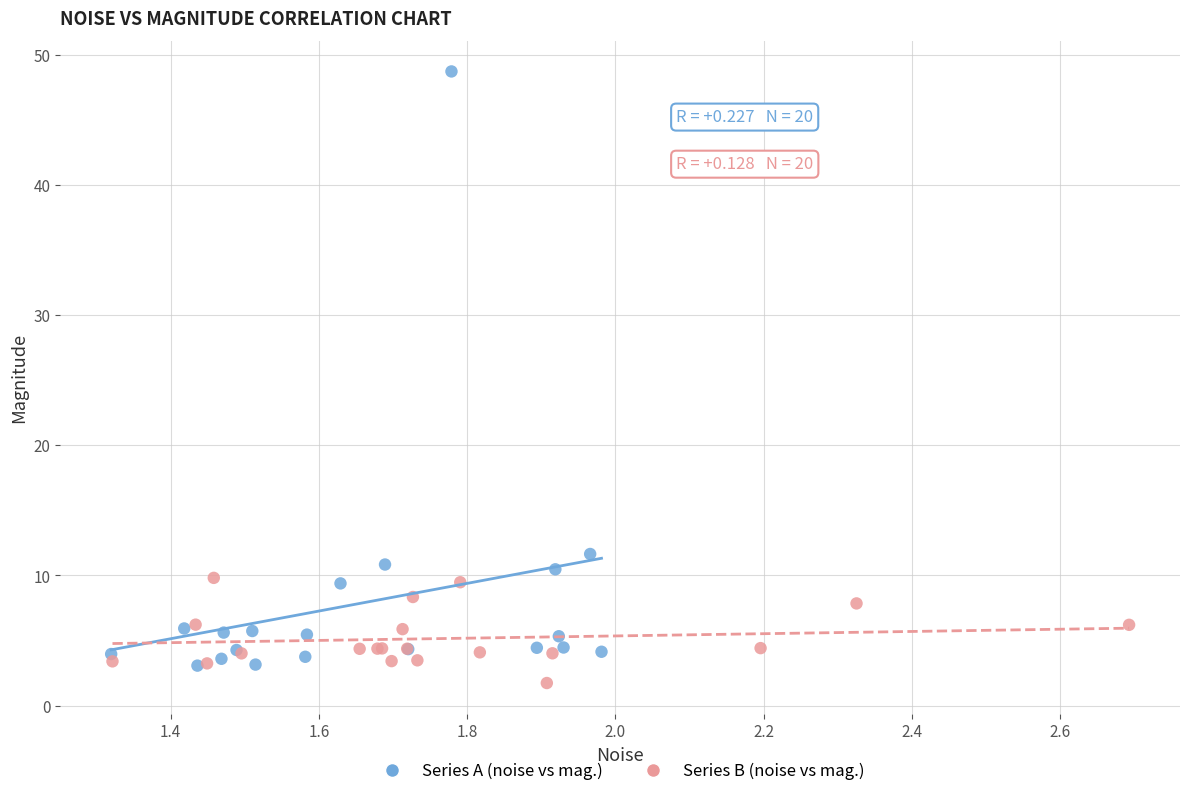

Which series has the largest Y range (max minus min)?

Series A (noise vs mag.)